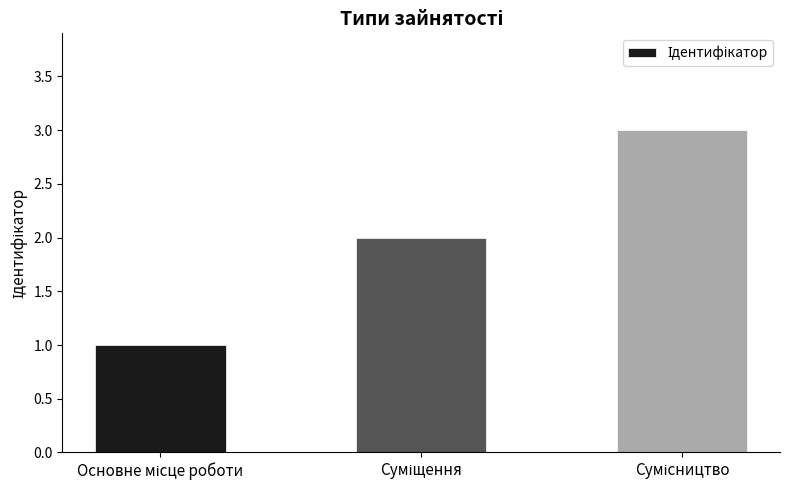

What is the sum of all values?

6